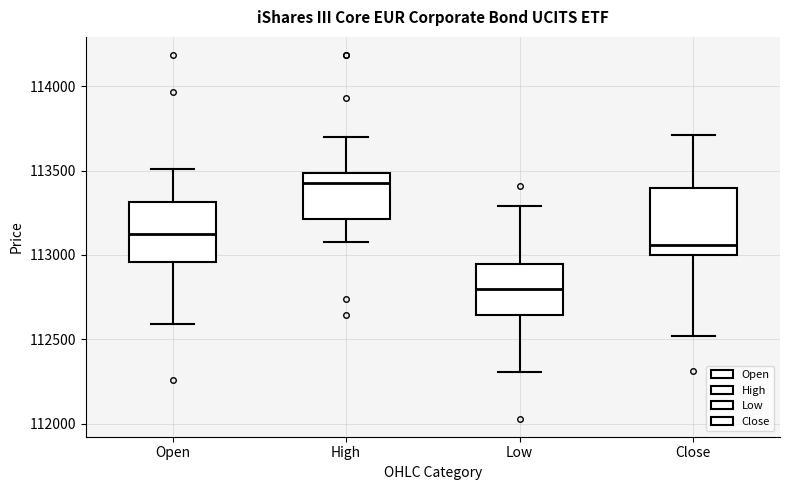

Reading left to right, transcribe this box plot: for each box, give where its median line is, the range the box spans, and where its two whiskers end, as read against the y-axis. The values are not printed on the chart, so give them approximately, as read against the axis.

Open: median 113150, box 112950 to 113300, whiskers 112600 to 113500
High: median 113450, box 113200 to 113500, whiskers 113050 to 113700
Low: median 112800, box 112650 to 112950, whiskers 112300 to 113300
Close: median 113050, box 113000 to 113400, whiskers 112500 to 113700